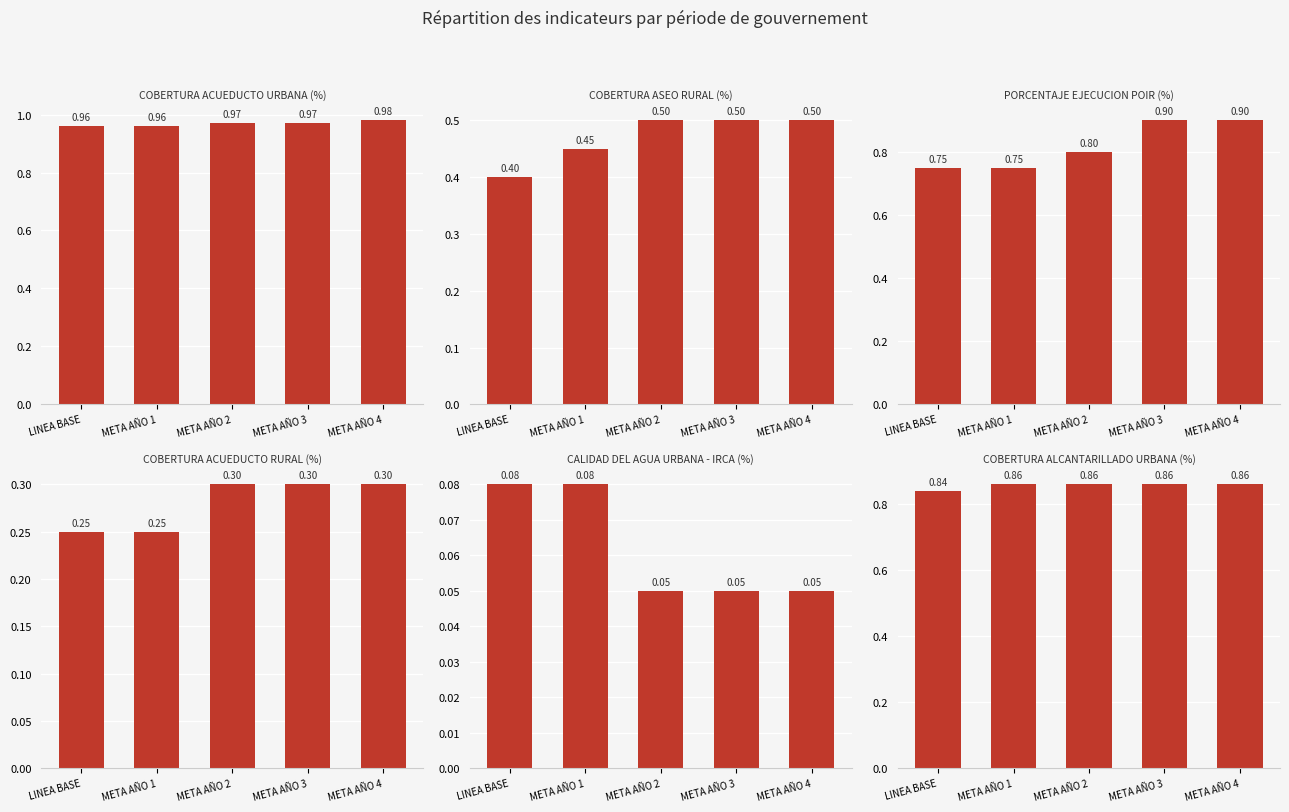

How many COBERTURA ACUEDUCTO URBANA (%) values are between 0 and 1?

5